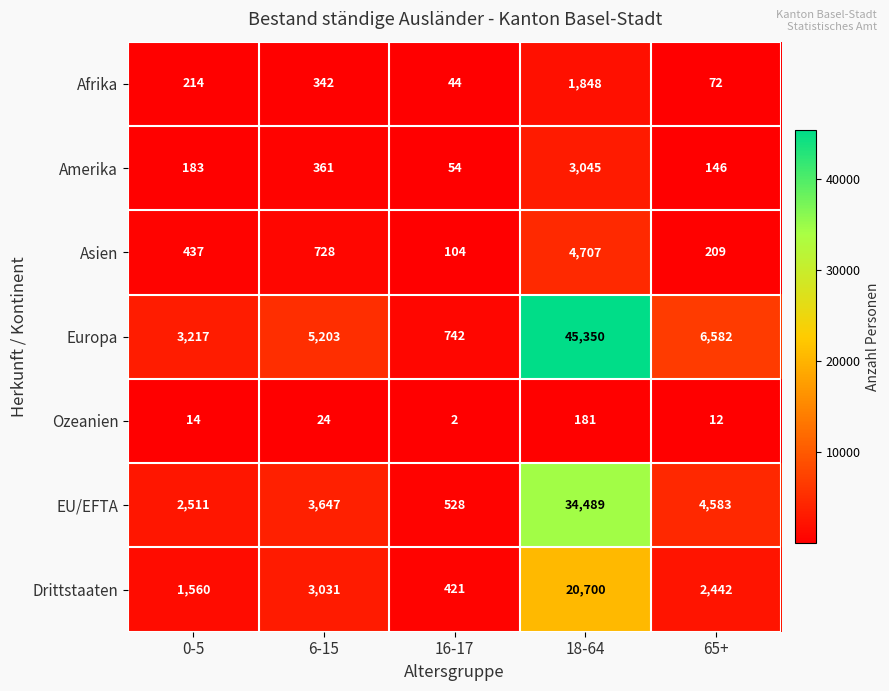

How many data points in Asien are less than 437?

2